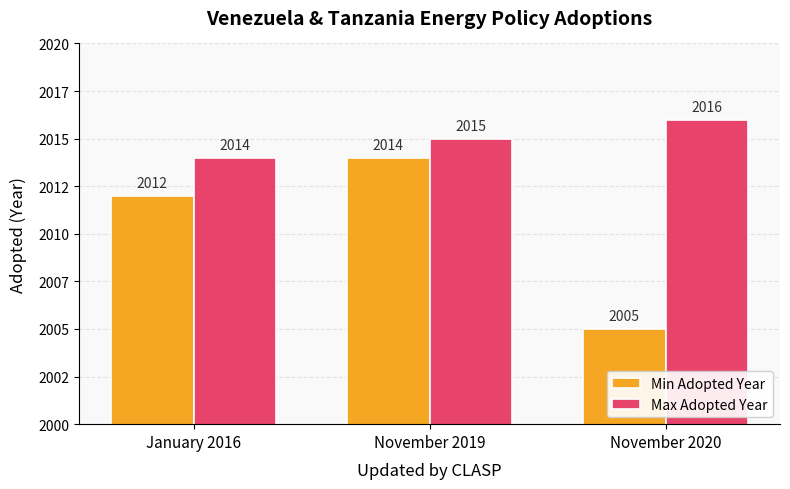

Are the bars horizontal?

No